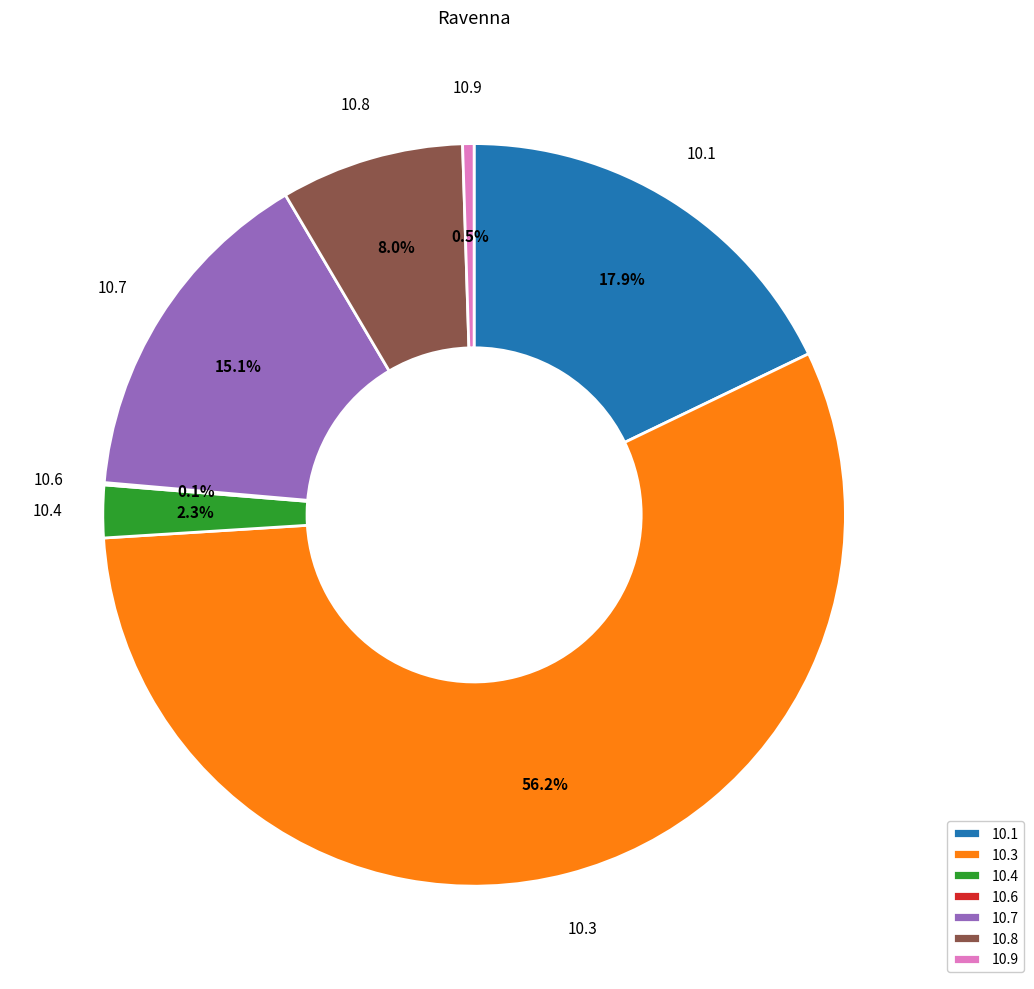

To the nearest percent, what is the average slice percentage?

14%